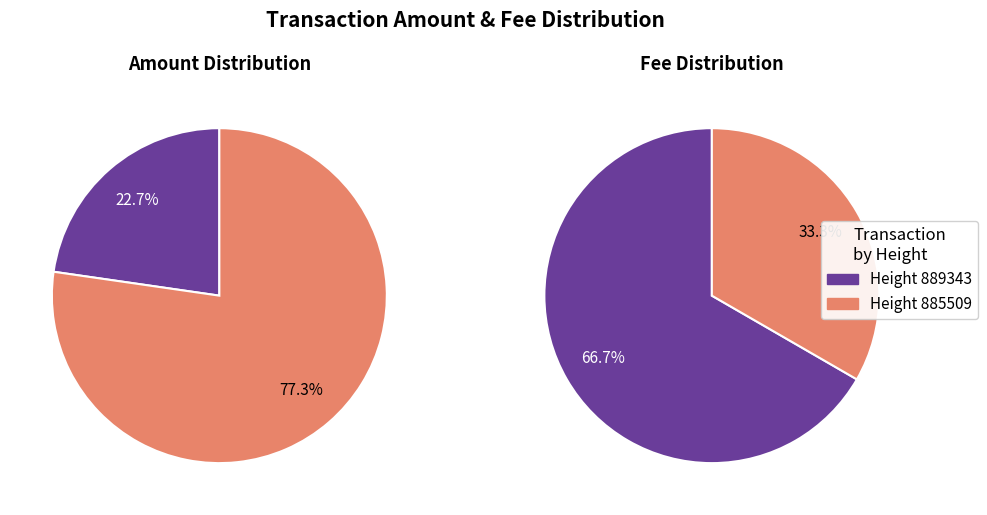

True or false: 885509 accounts for 27% of the total.

False